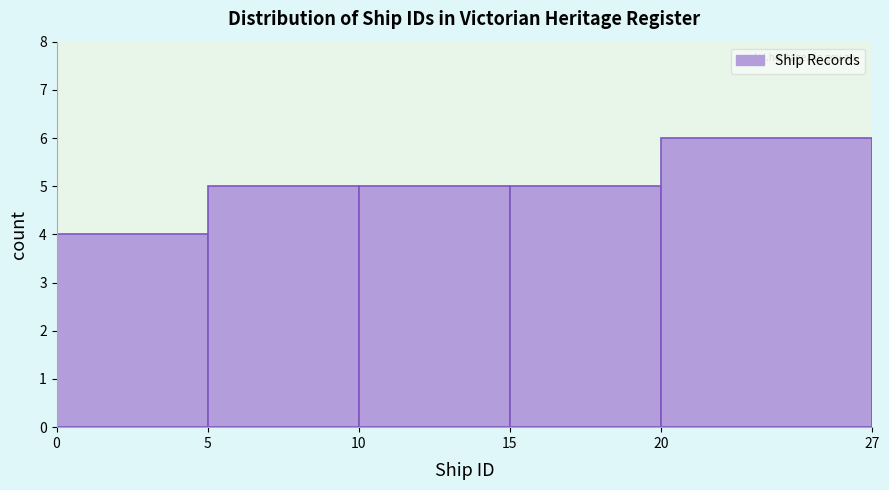

Which range on the x-axis has the tallest bar?

20 to 27